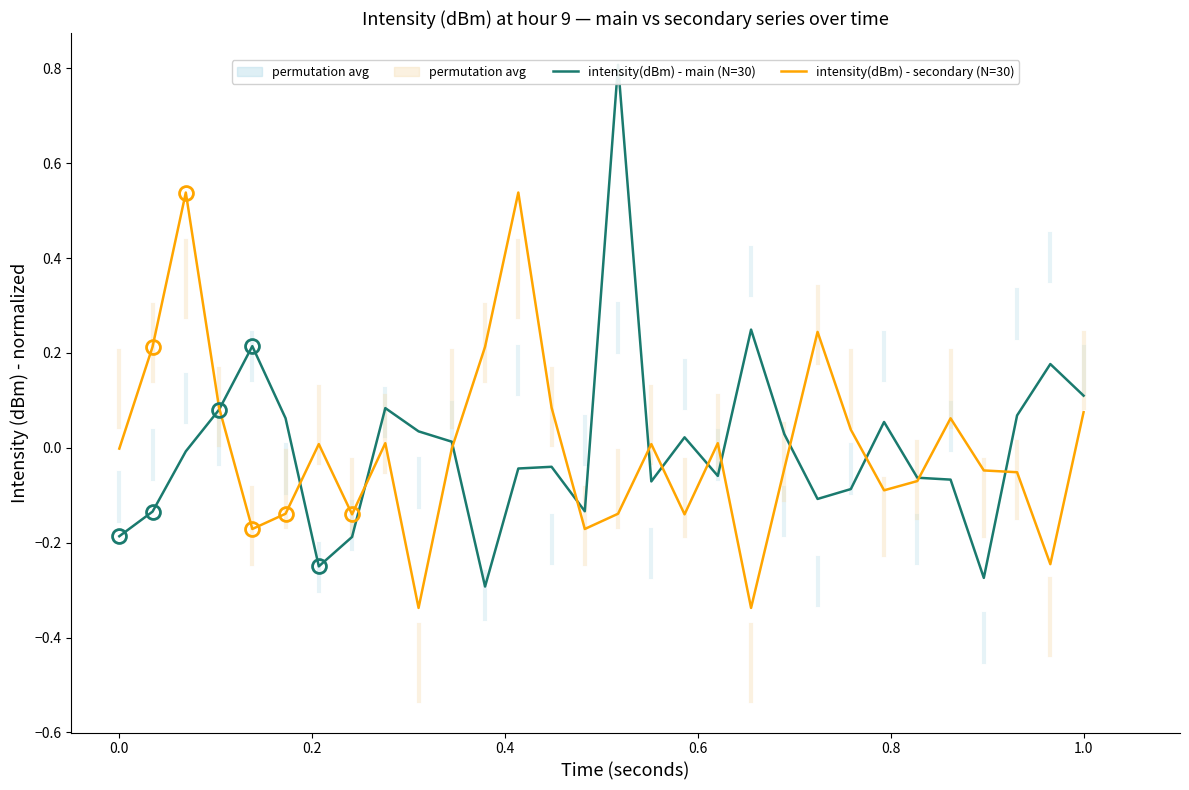

How many lines are shown in the chart?

2